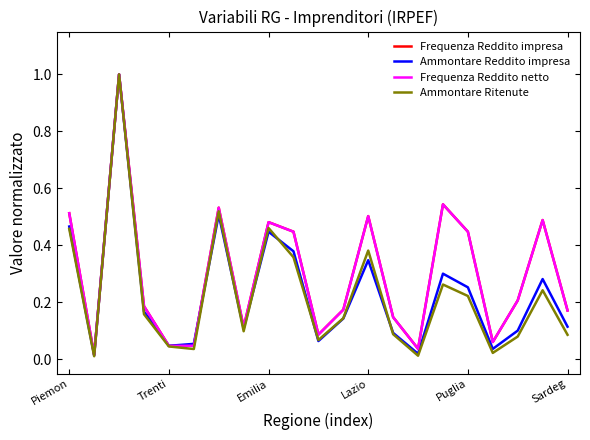

Which series has the widest spread of values?

Ammontare Ritenute